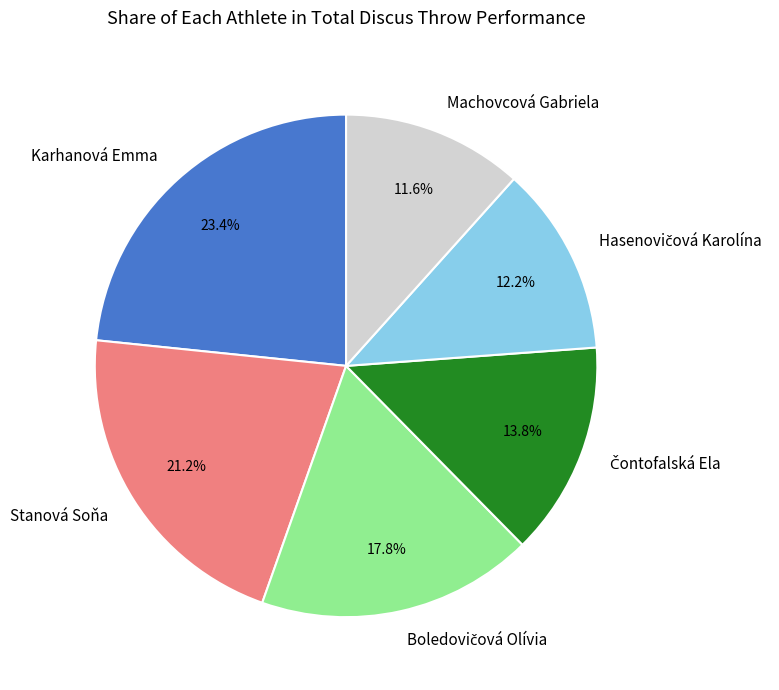

What percentage is NOT represented by Karhanová Emma?

76.6%